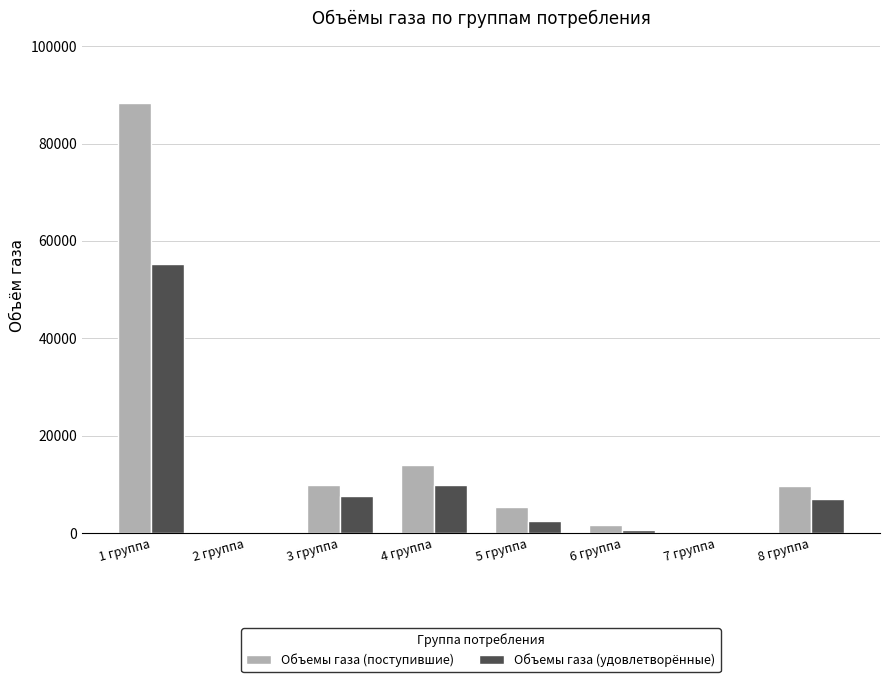

Which label corresponds to the largest value in the chart?

1 группа